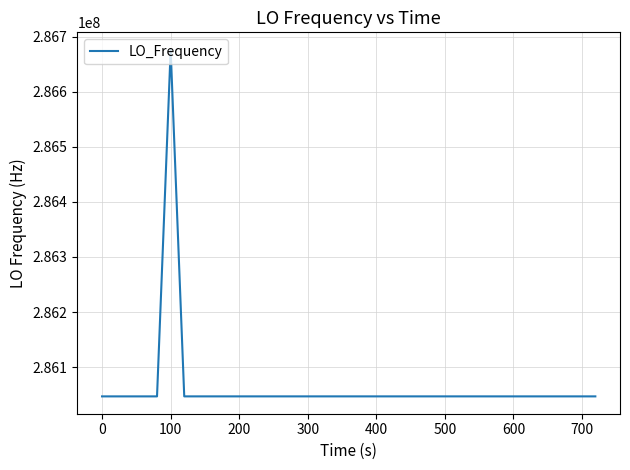

What is the smallest value displayed?

286046985.6